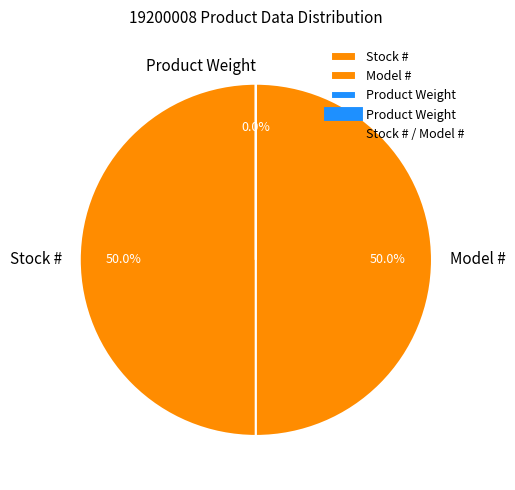

Is the sum of Product Weight and Model # greater than half?

Yes